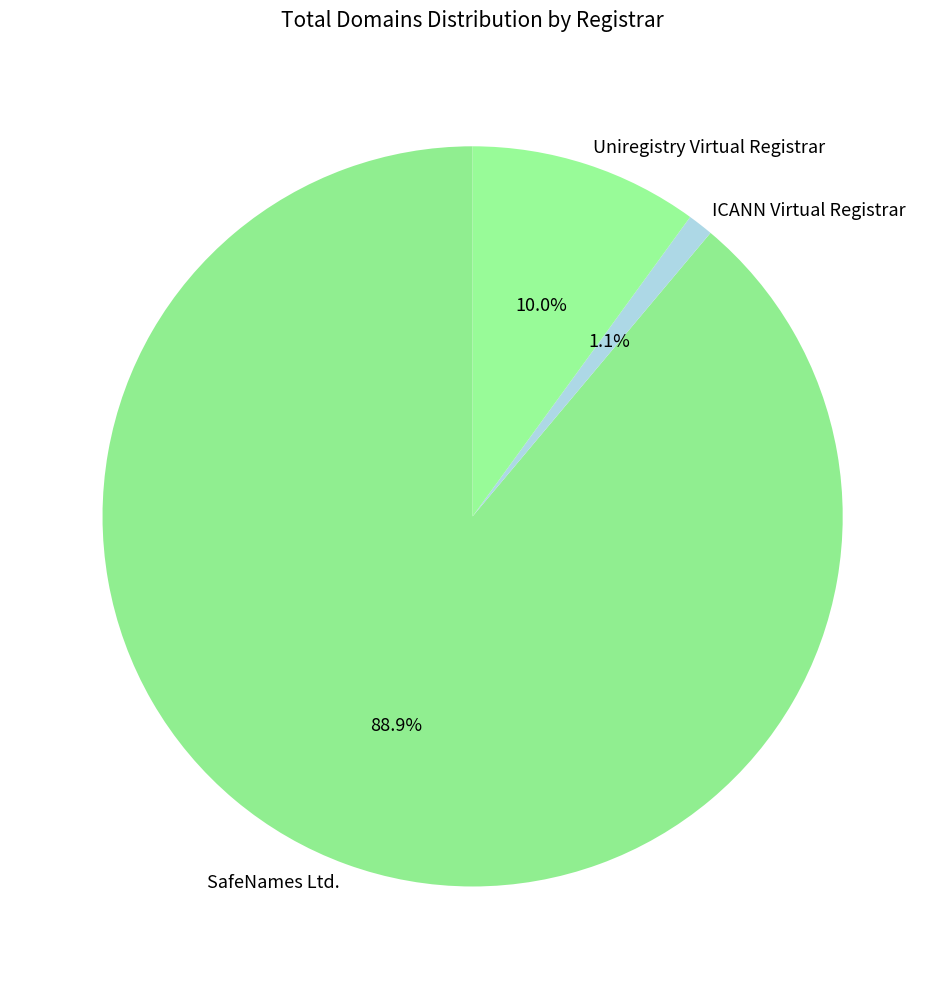

What percentage is NOT represented by Uniregistry Virtual Registrar?

90.0%